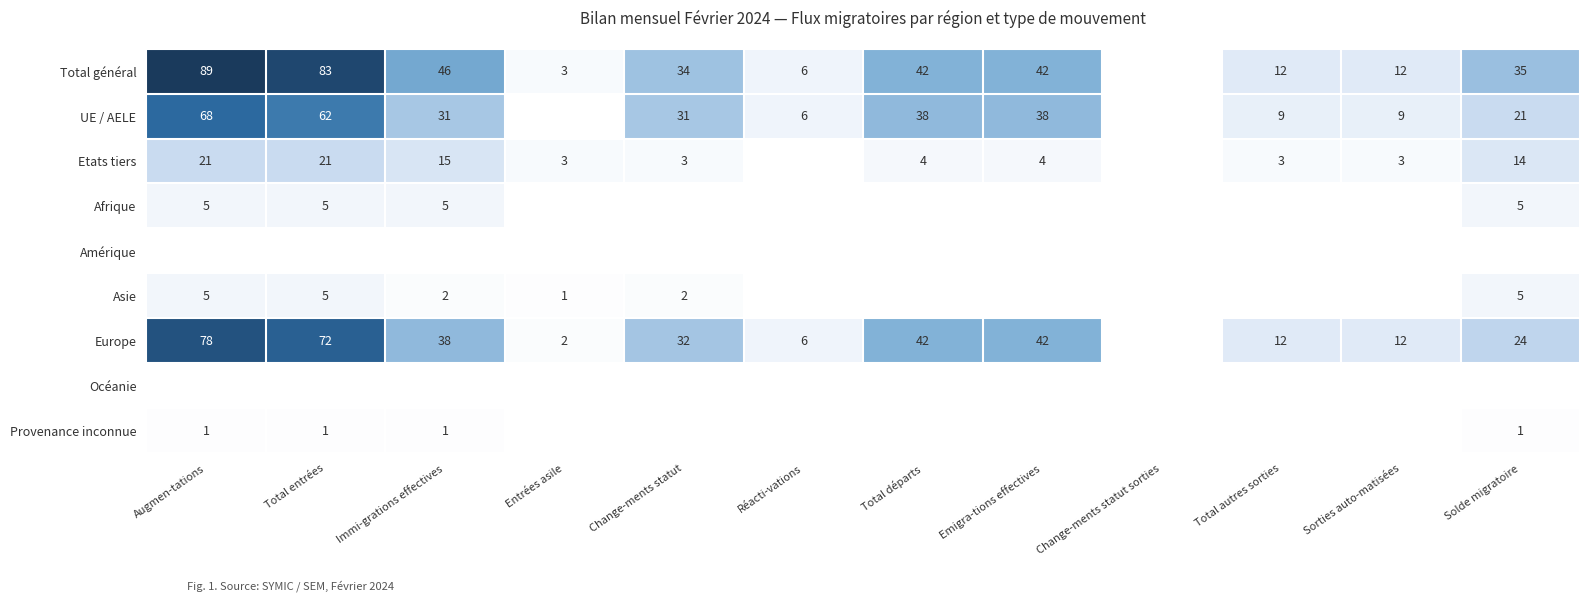

The value of UE / AELE at Total entrées is 62. True or false?

True